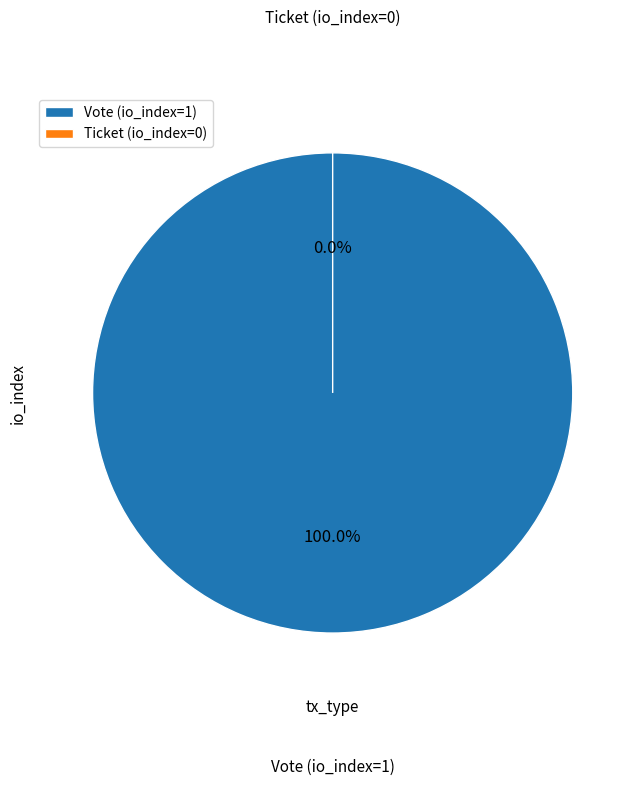

Rank the categories by value from highest to lowest.

Vote, Ticket